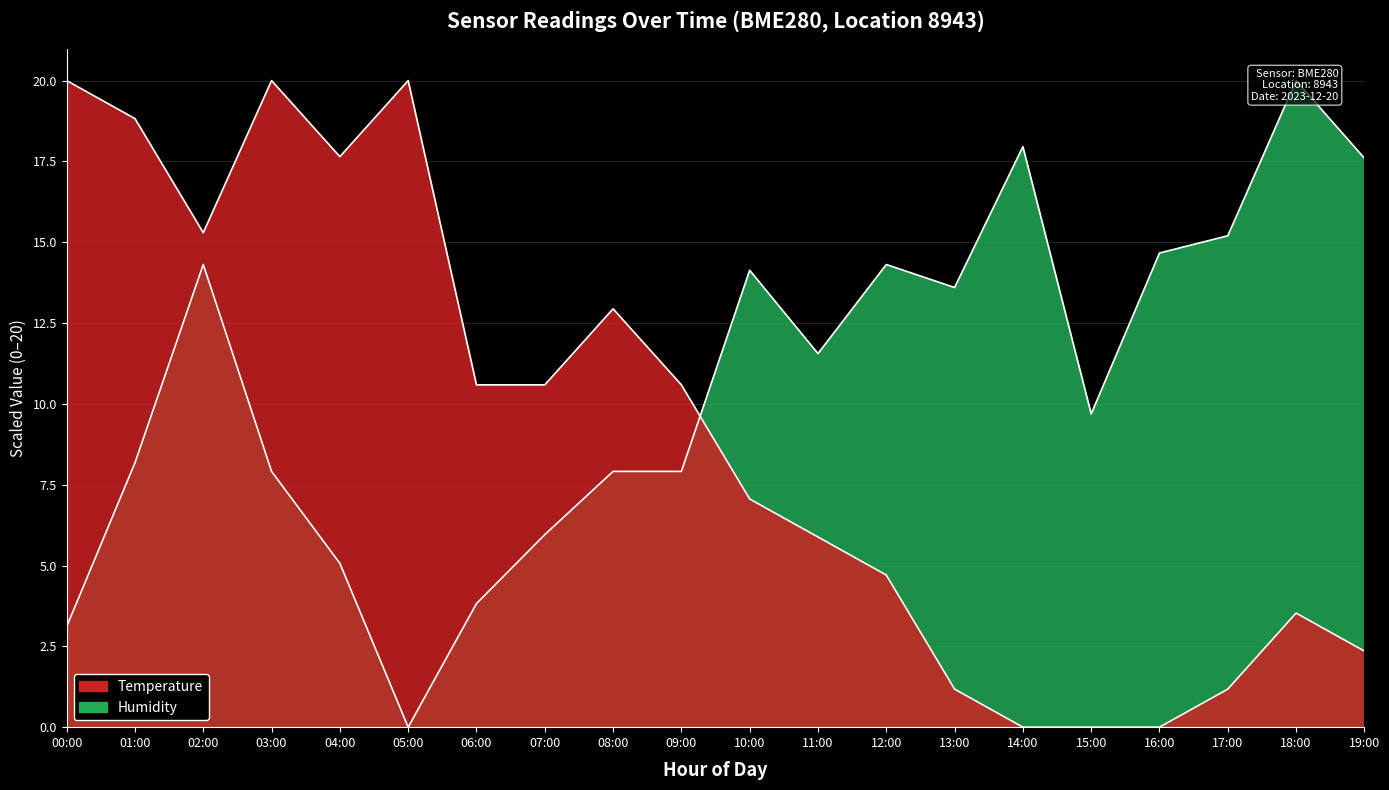

At how many categories does at least one series exceed 17?

8